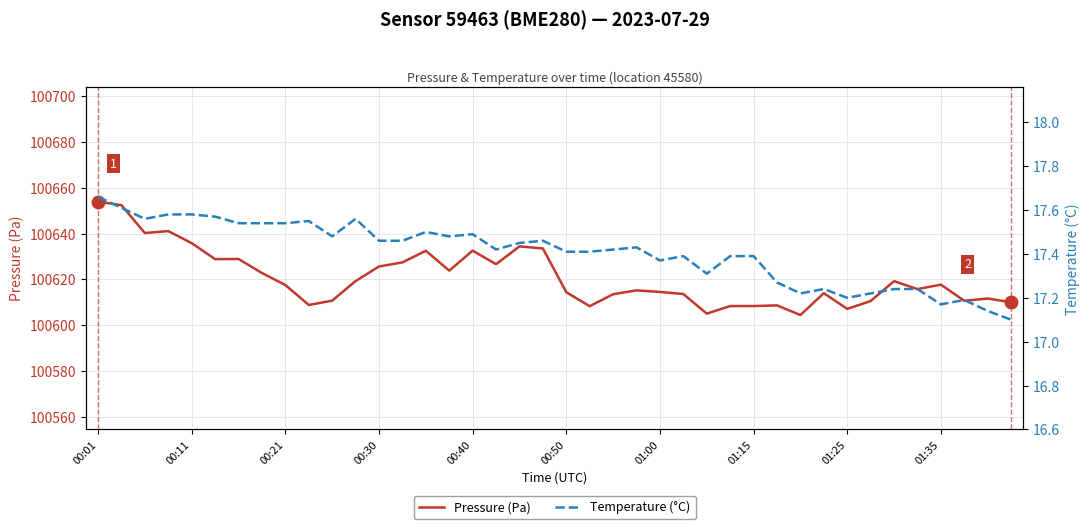

What is the average value of the Pressure (Pa) series?

100620.7